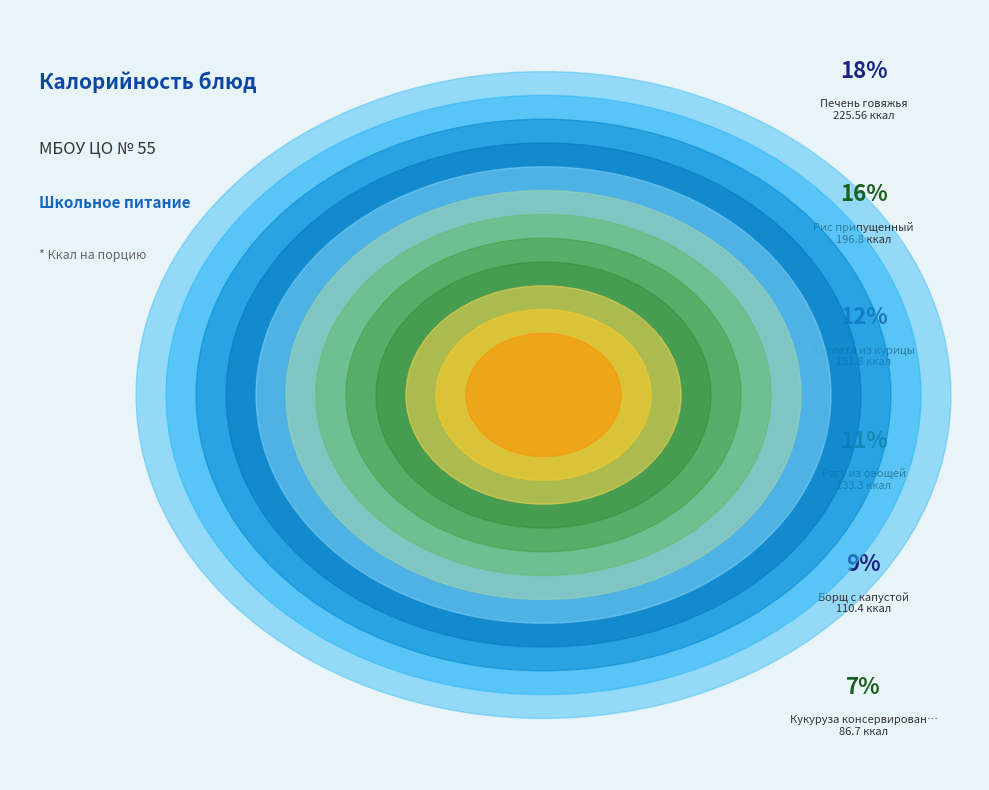

Which slice is the smallest?

Чай с лимоном и сахаром